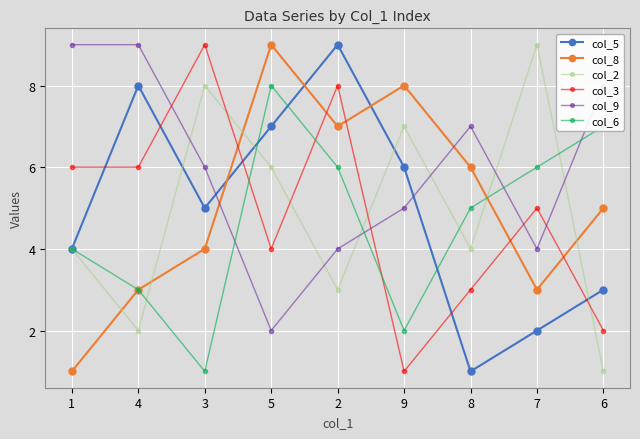

What is the value of the col_2 point at the 3rd from the left?

8